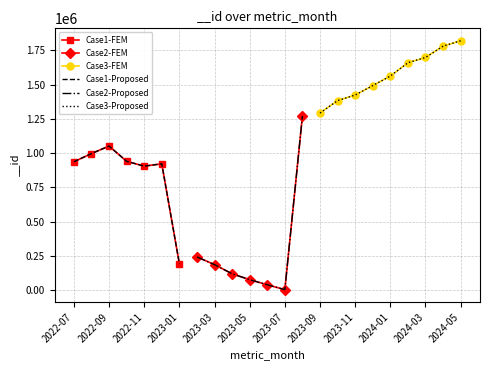

Where does the data first go above 996377?

2022-09